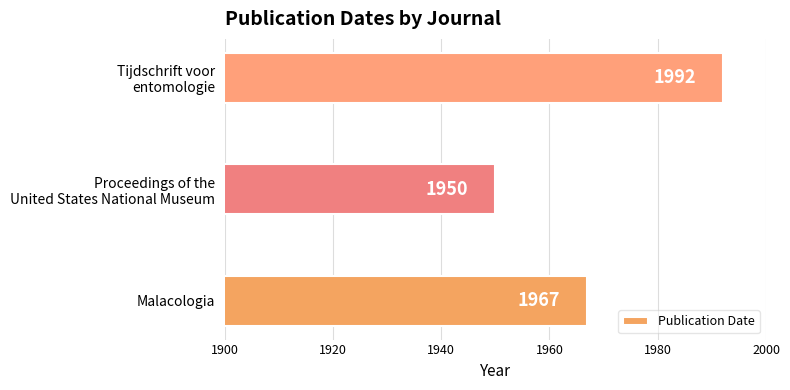

How many data points are less than 1967?

1